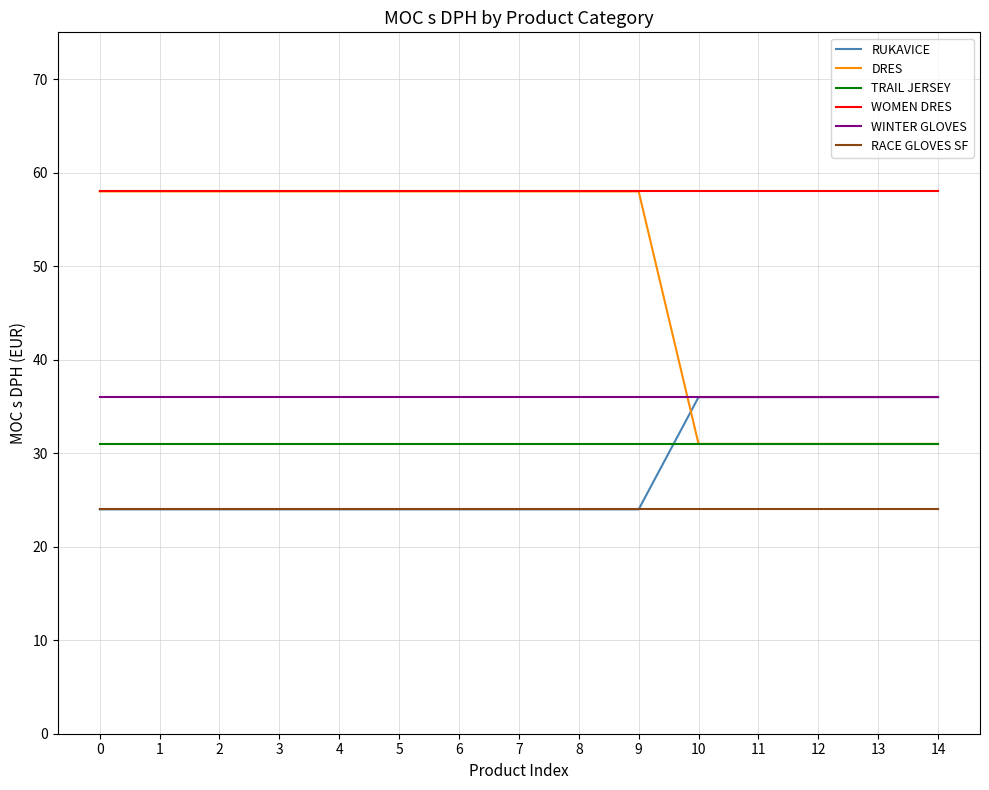

How many categories are shown in the chart?

15